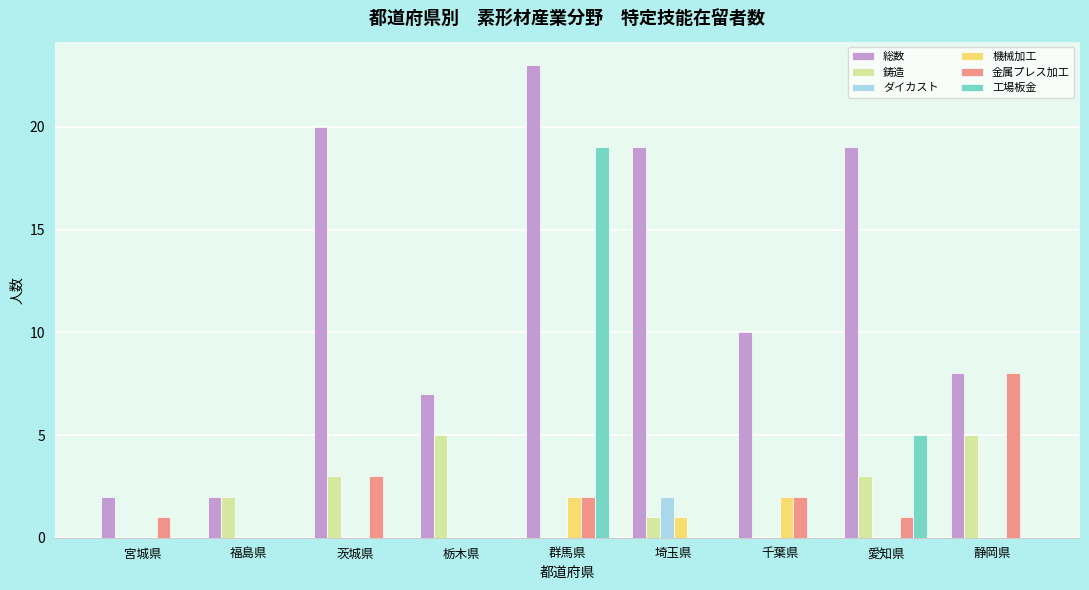

At which category does the chart reach its peak across all series?

群馬県